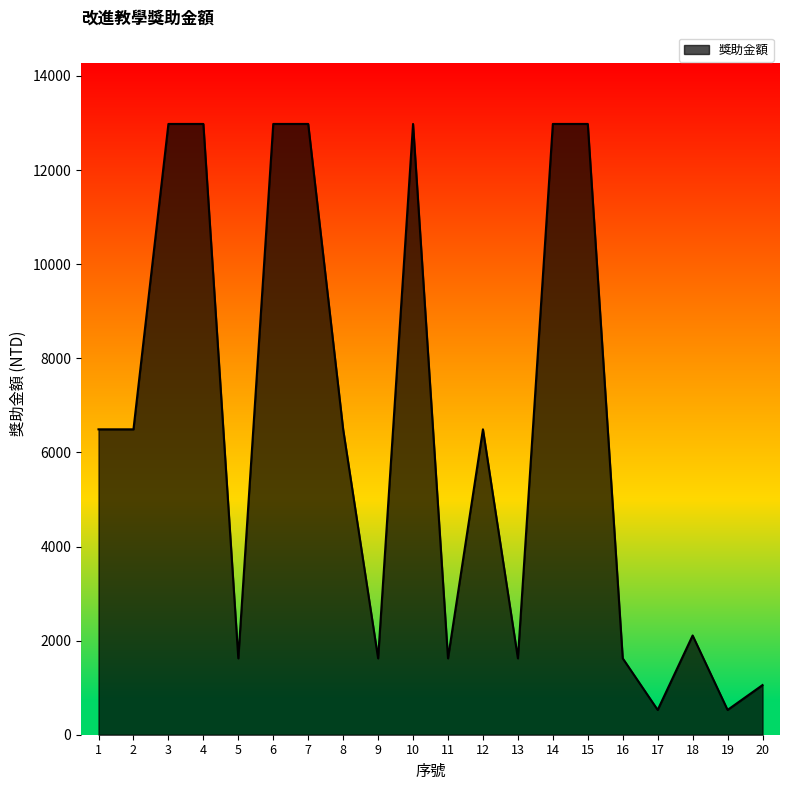

What is the difference between the values at 10 and 18?

10871